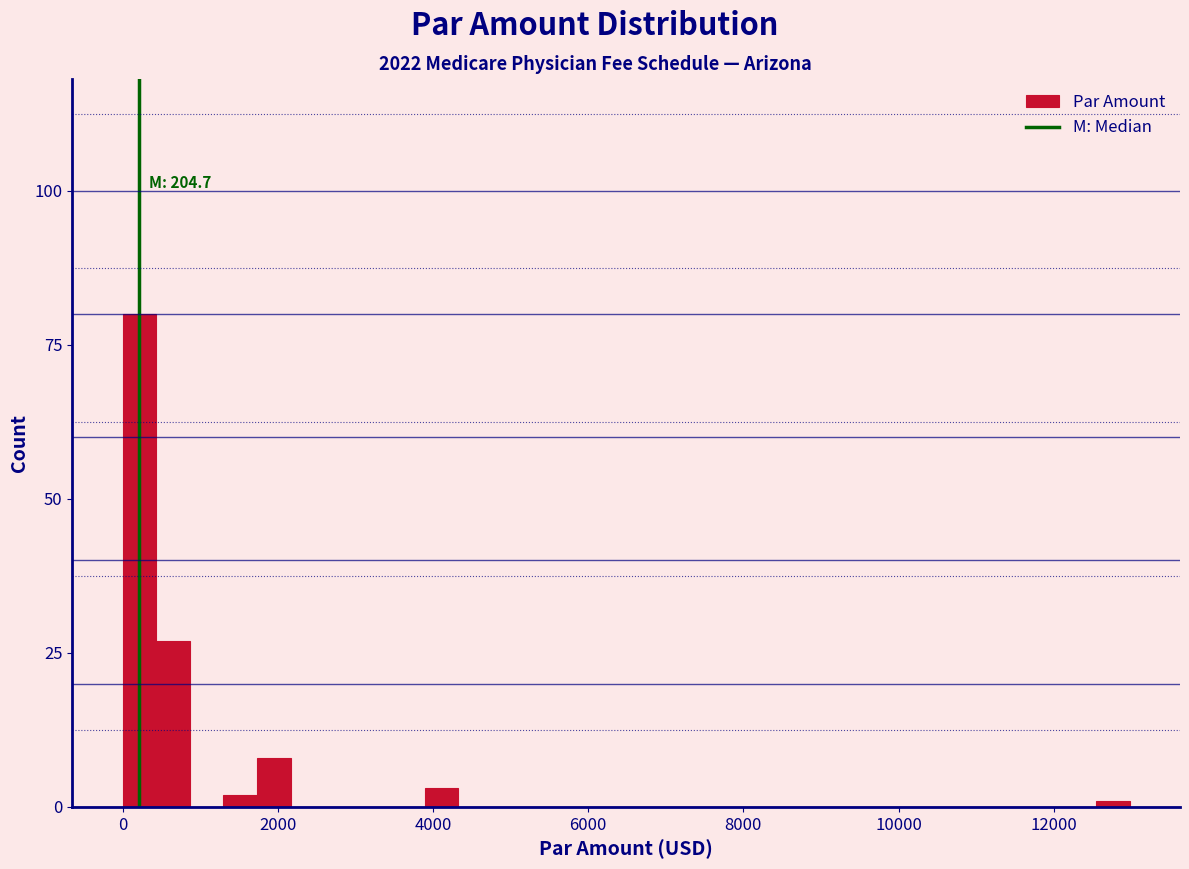

Read against the x-axis, roughly where is the centre of the tallest bar?

200